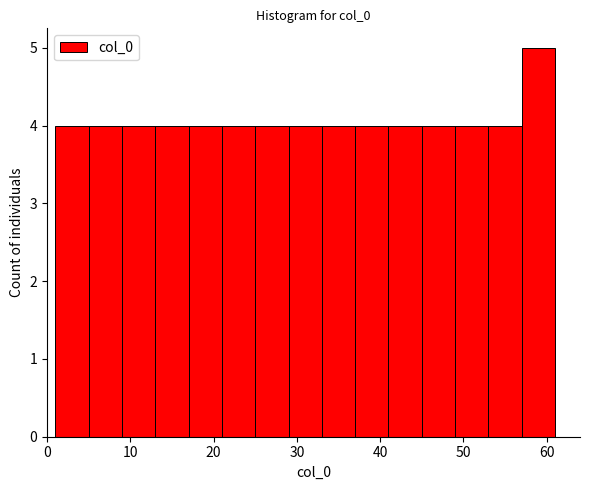

What is the height of the bar covering 5 to 9 on the x-axis? The values are not printed on the chart, so give them approximately, as read against the axis.

4